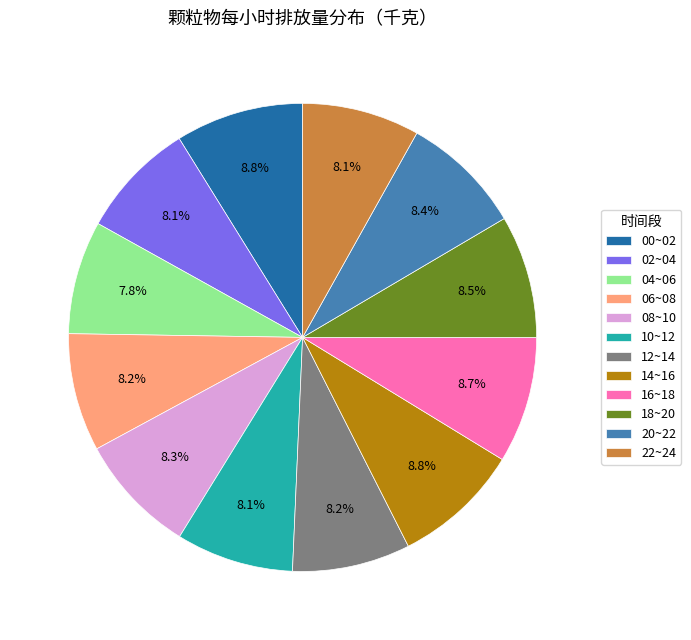

Approximately how many times larger is the value at 12~14 compared to 00~02?

0.9